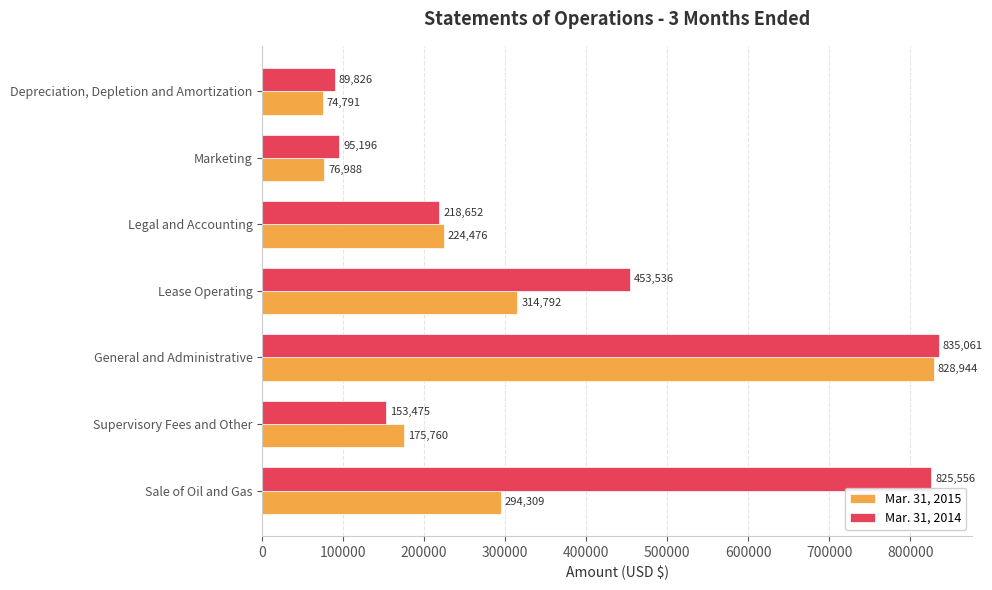

What is the sum of all Mar. 31, 2015 values?

1990060